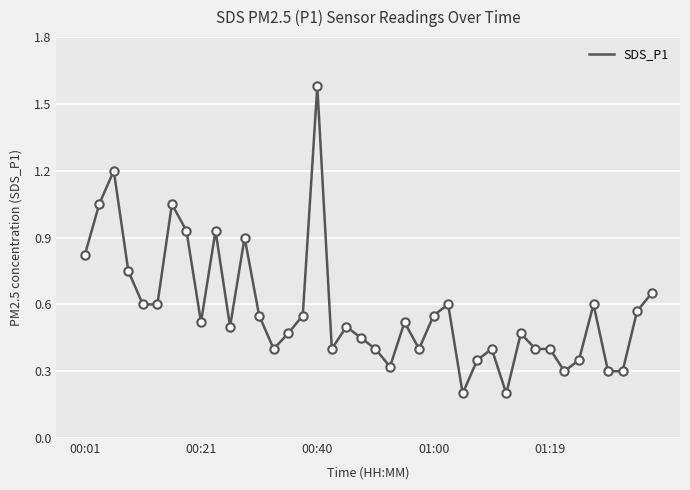

What is the difference between the maximum and minimum values?

1.4